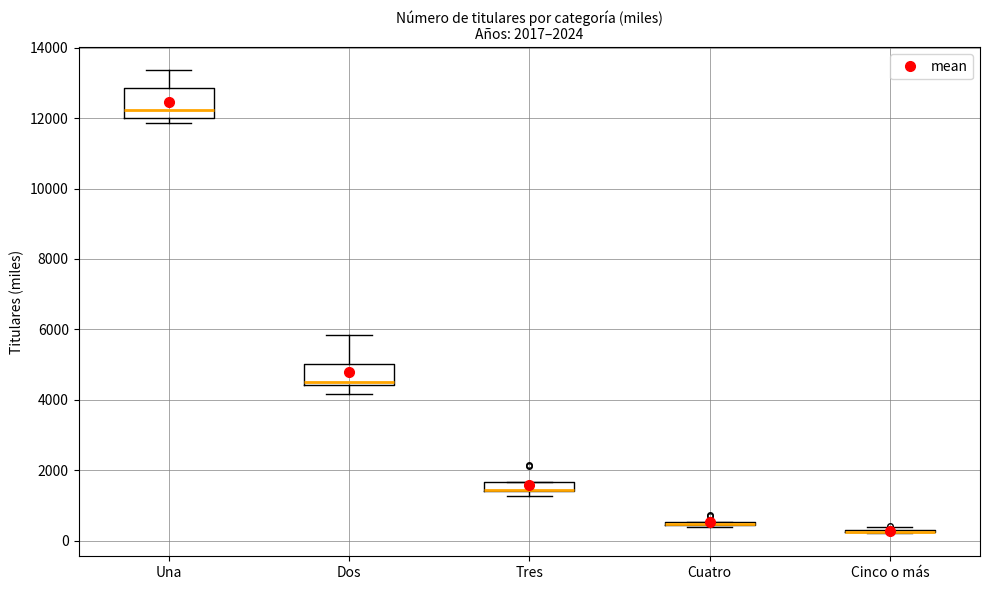

Comparing the boxes themselves (not the whiskers), which one is the tallest?

Una